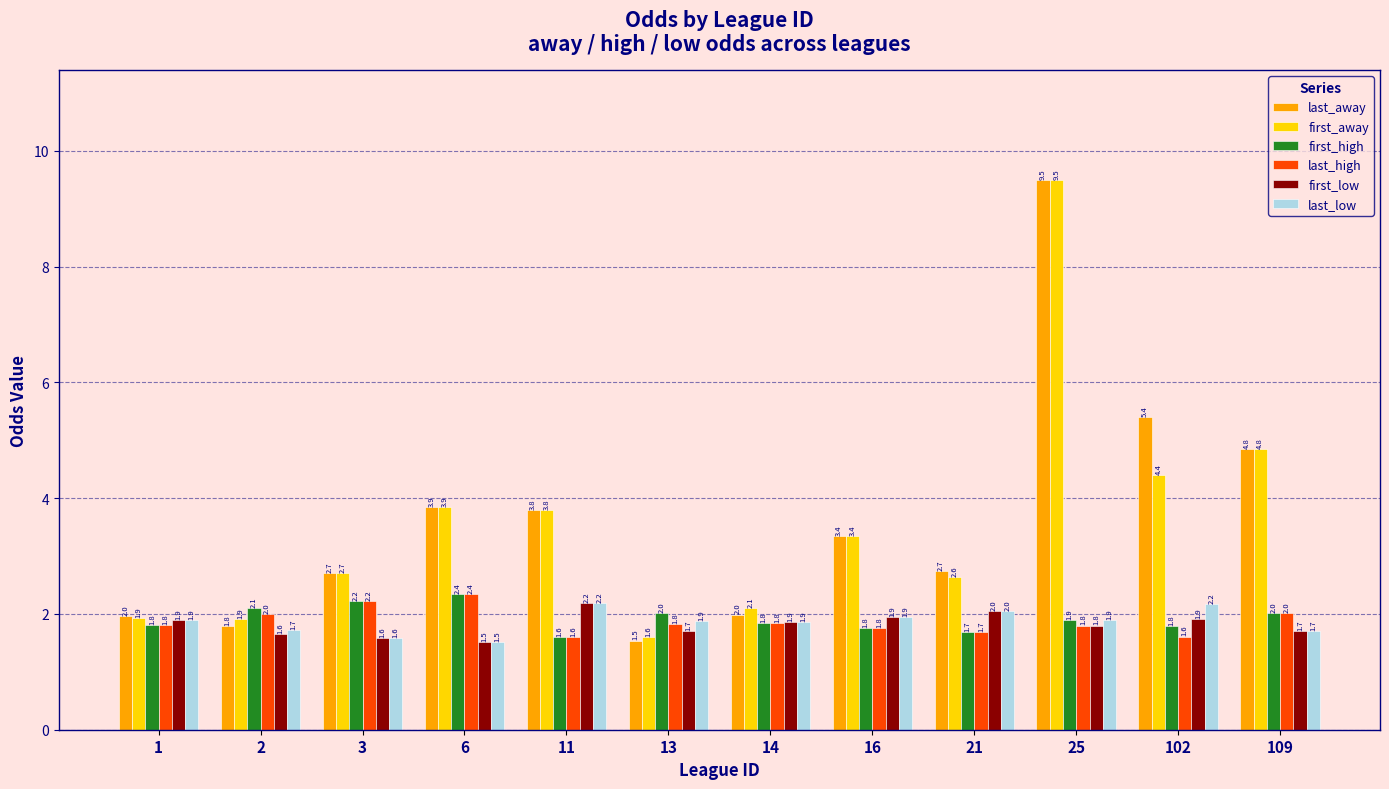

What is the value of the first_low bar at the 1st from the left?

1.9